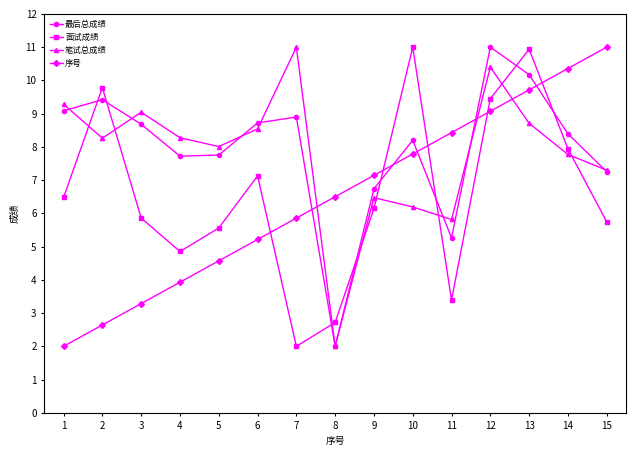

Where is 序号 nearest to the value 6?

7